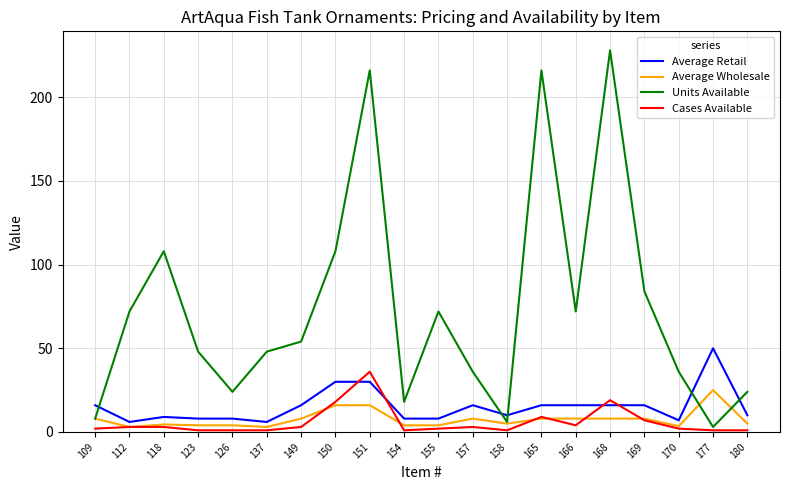

How many categories are shown in the chart?

20